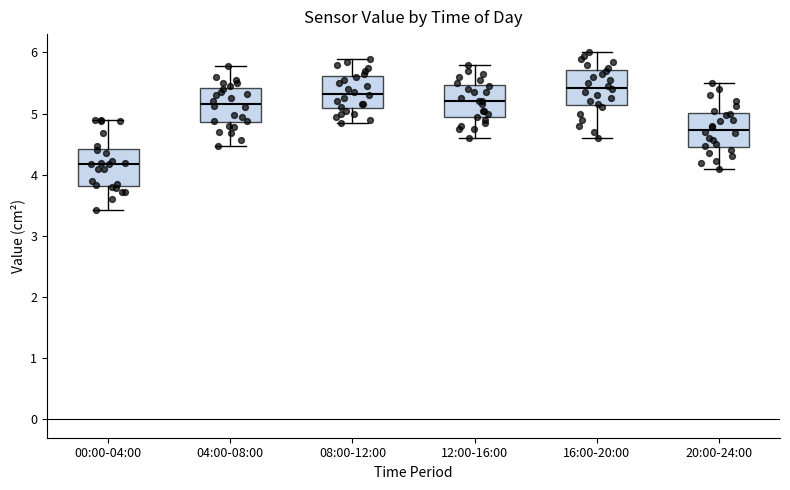

Where is the lower edge of the box for 00:00-04:00 on the y-axis? The values are not printed on the chart, so give them approximately, as read against the axis.

3.8